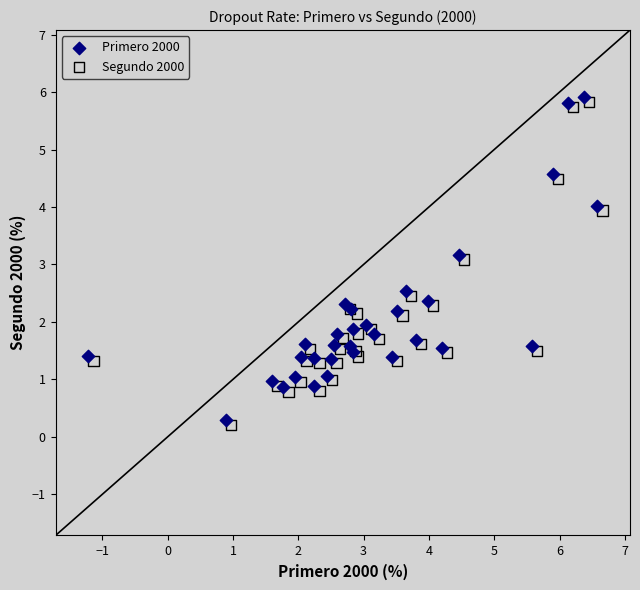

What are all the series names shown in the legend?

Primero 2000, Segundo 2000